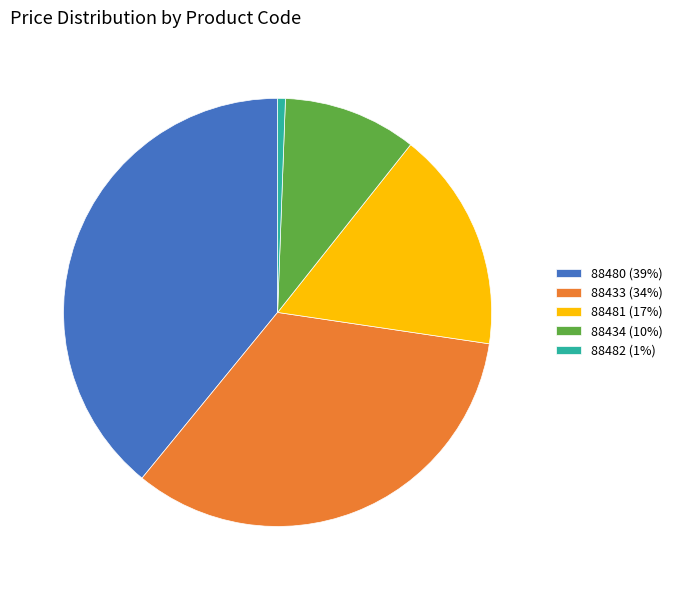

Which has a higher value, 88433 (34%) or 88480 (39%)?

88480 (39%)